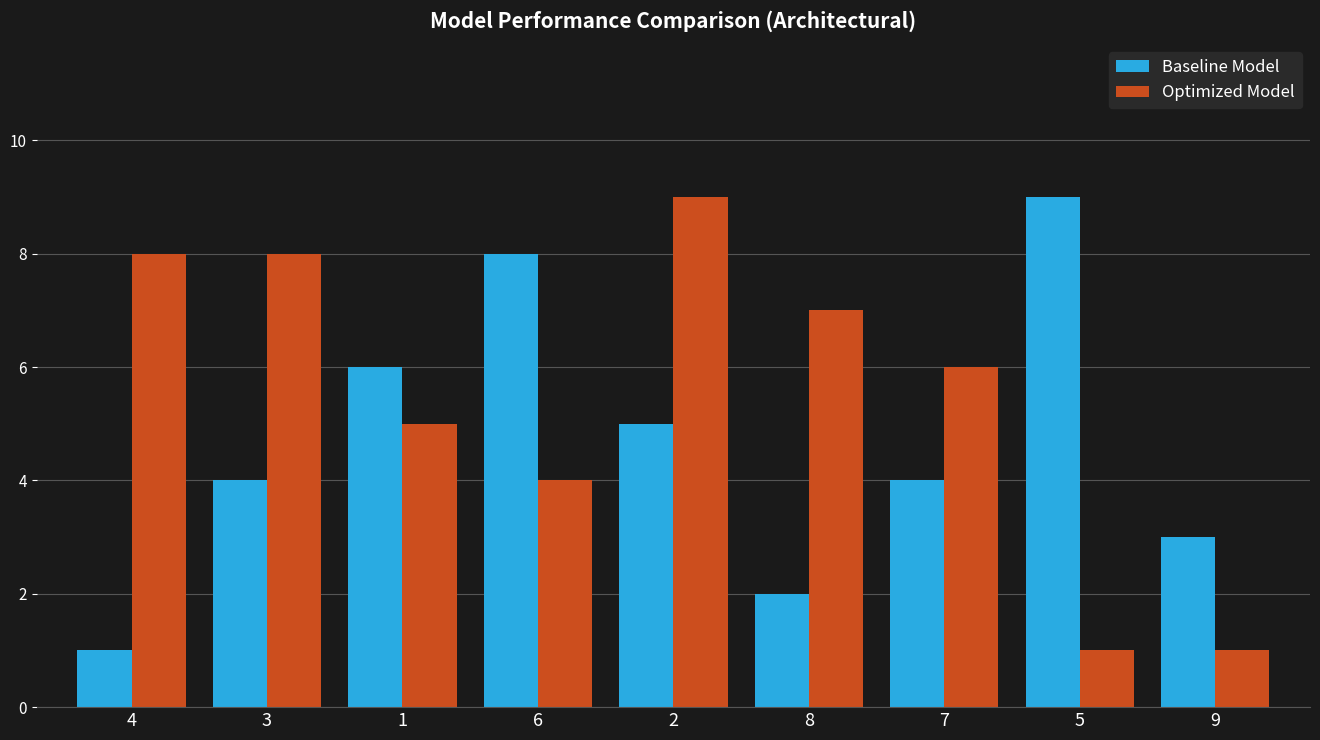

True or false: Optimized Model has a value of 6 at 7.

True